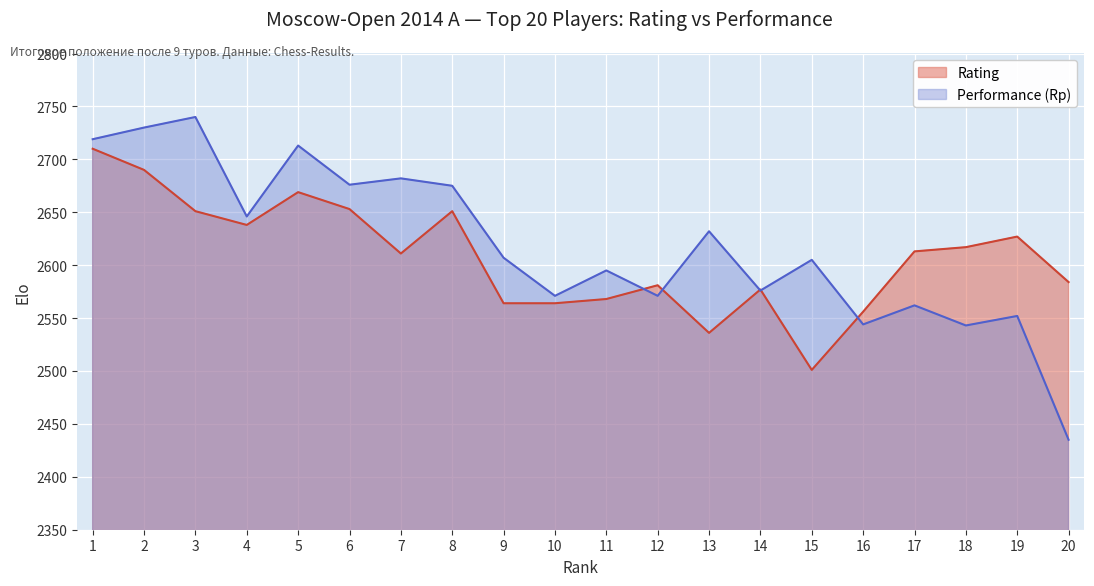

What are all the series names shown in the legend?

Rating, Performance (Rp)